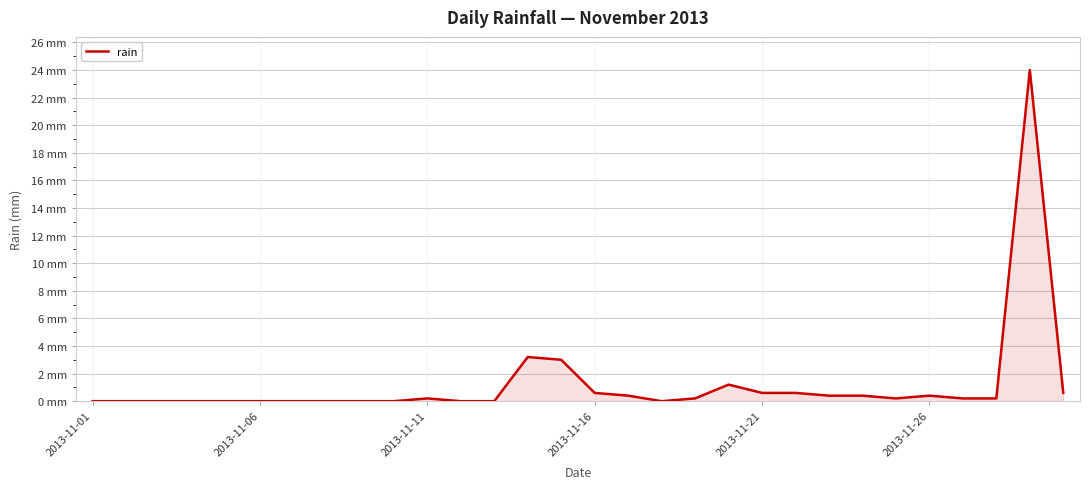

List the labels in order of value, smallest first.

2013-11-01, 2013-11-06, 2013-11-11, 2013-11-16, 2013-11-21, 2013-11-26, 6, 7, 8, 9, 11, 12, 17, 10, 18, 24, 26, 27, 16, 22, 23, 25, 15, 20, 21, 29, 19, 14, 13, 28